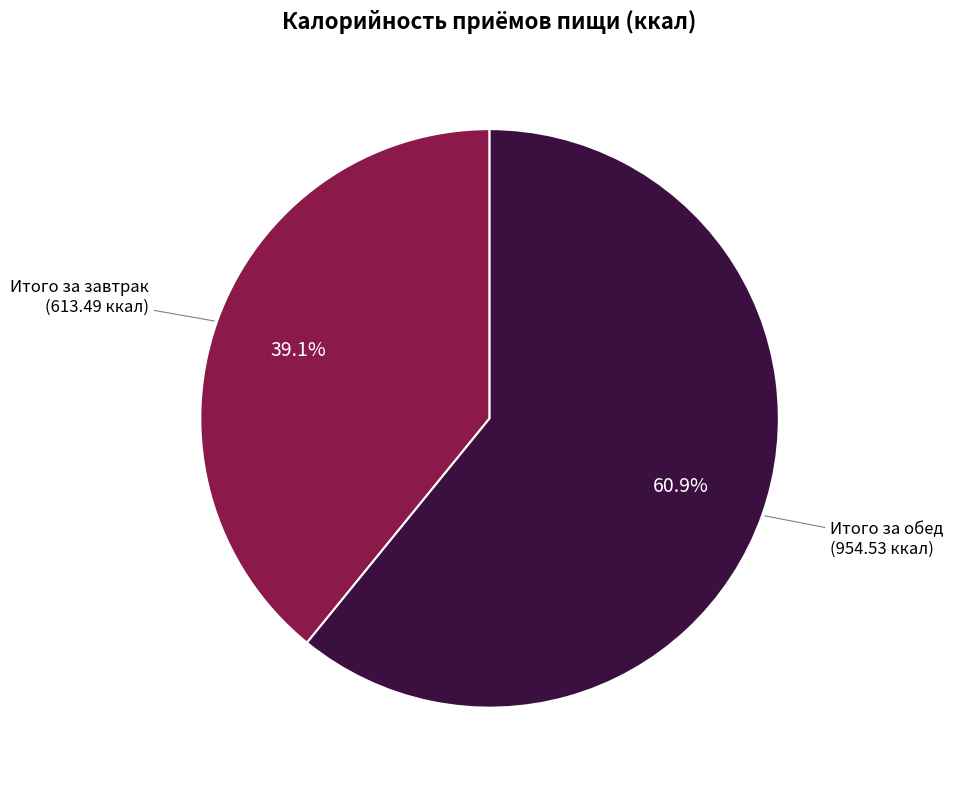

Which slice is the largest?

Итого за обед